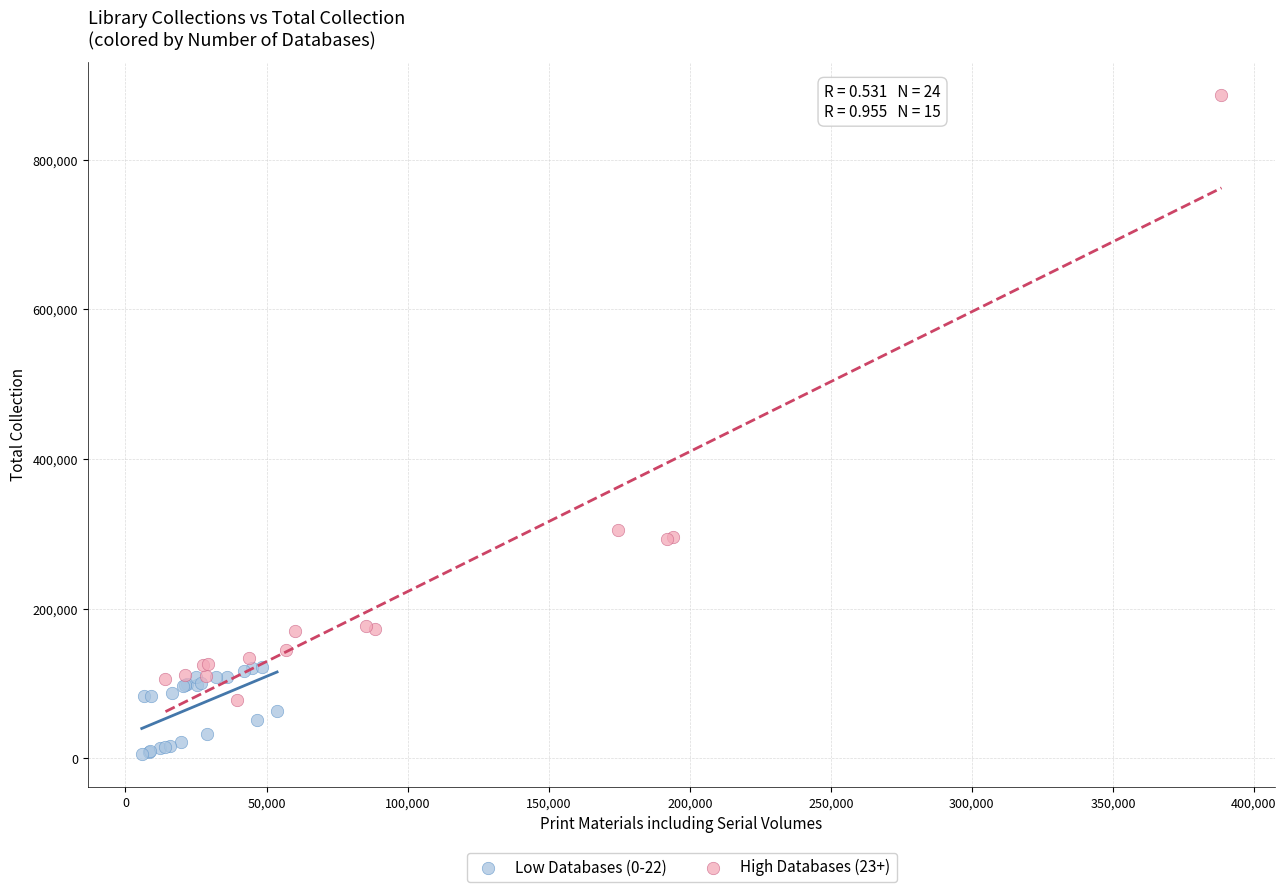

Which series reaches the maximum Y coordinate?

High Databases (23+)